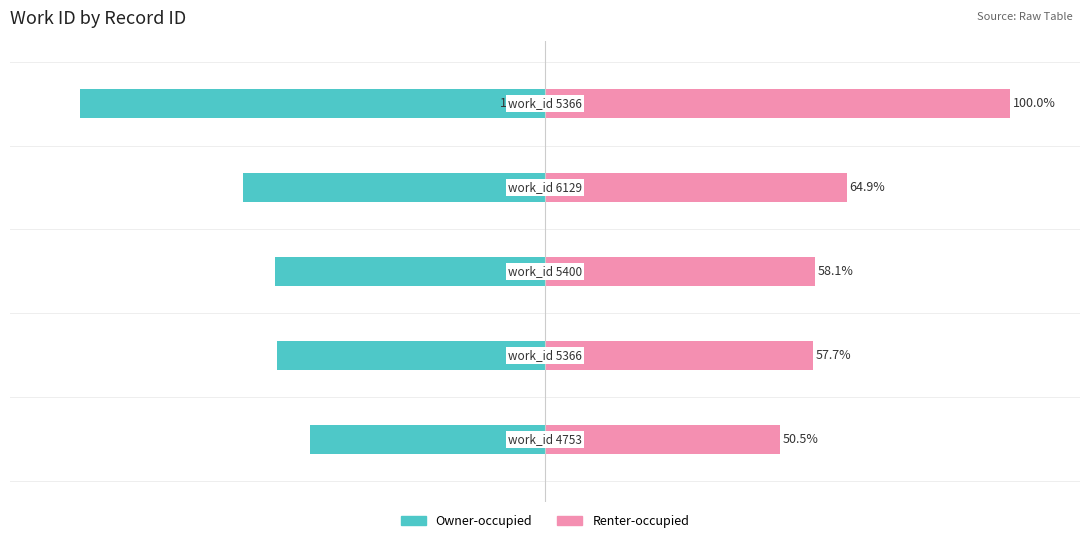

What is the sum of the Renter-occupied values at 3 and 2?

123.0